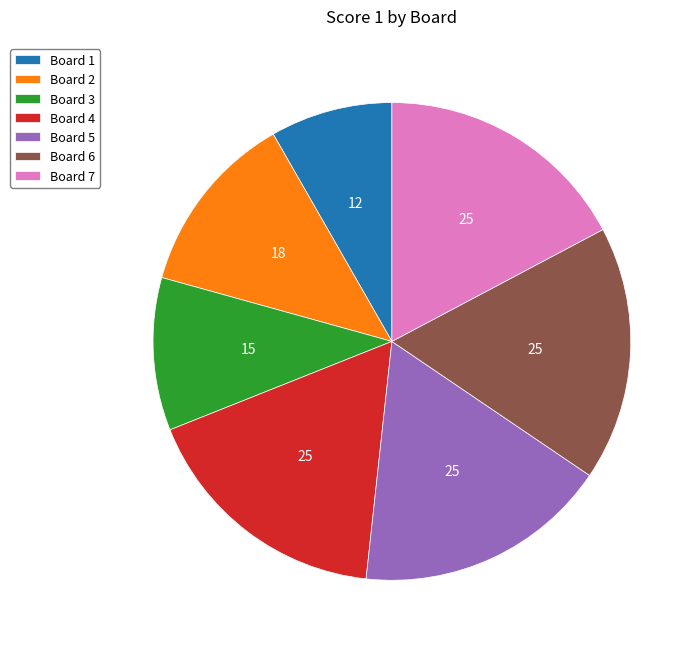

Is there a majority slice in this chart?

No